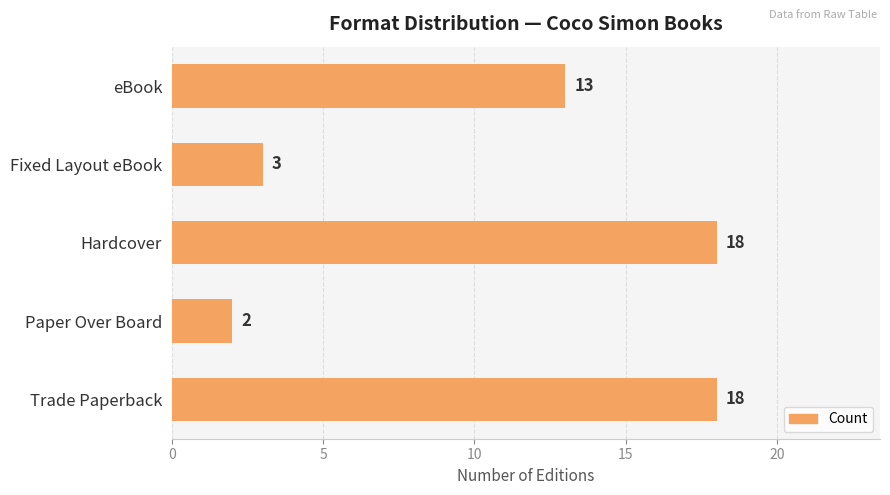

Count the number of data series in this chart.

1